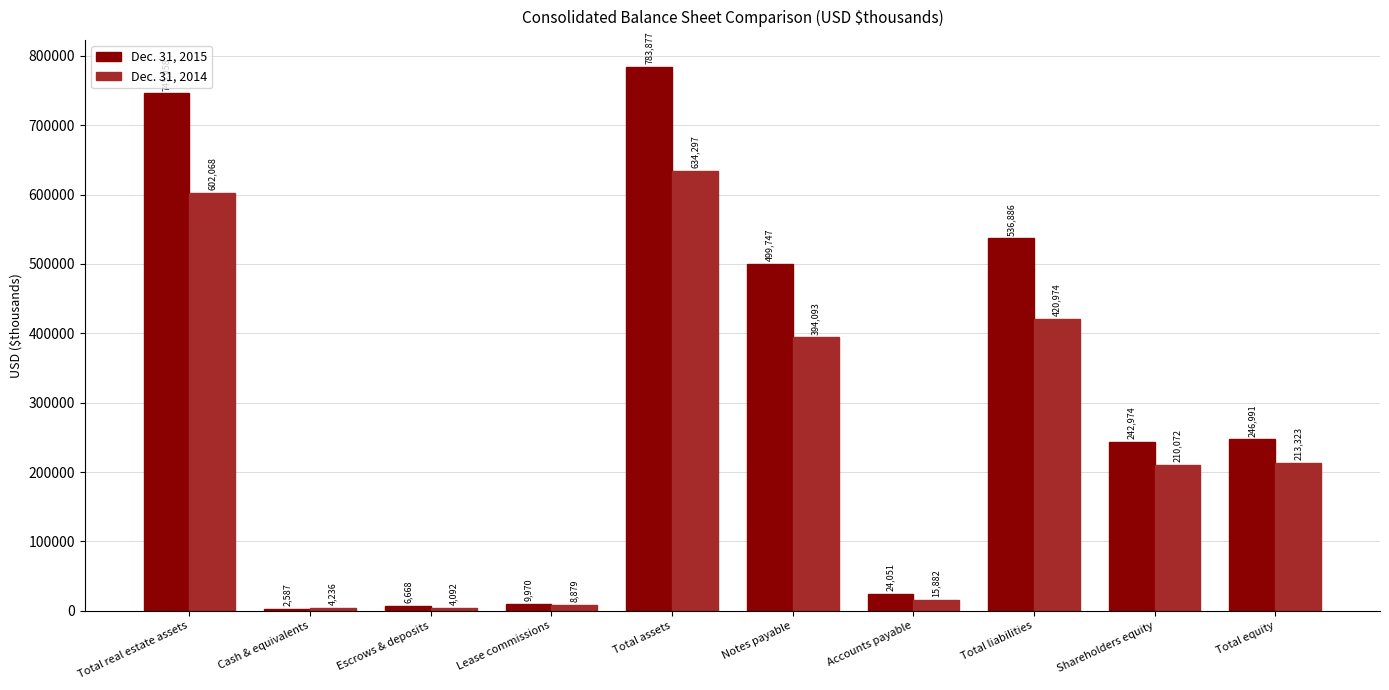

What is the difference between the highest and lowest values at Total assets?

149580